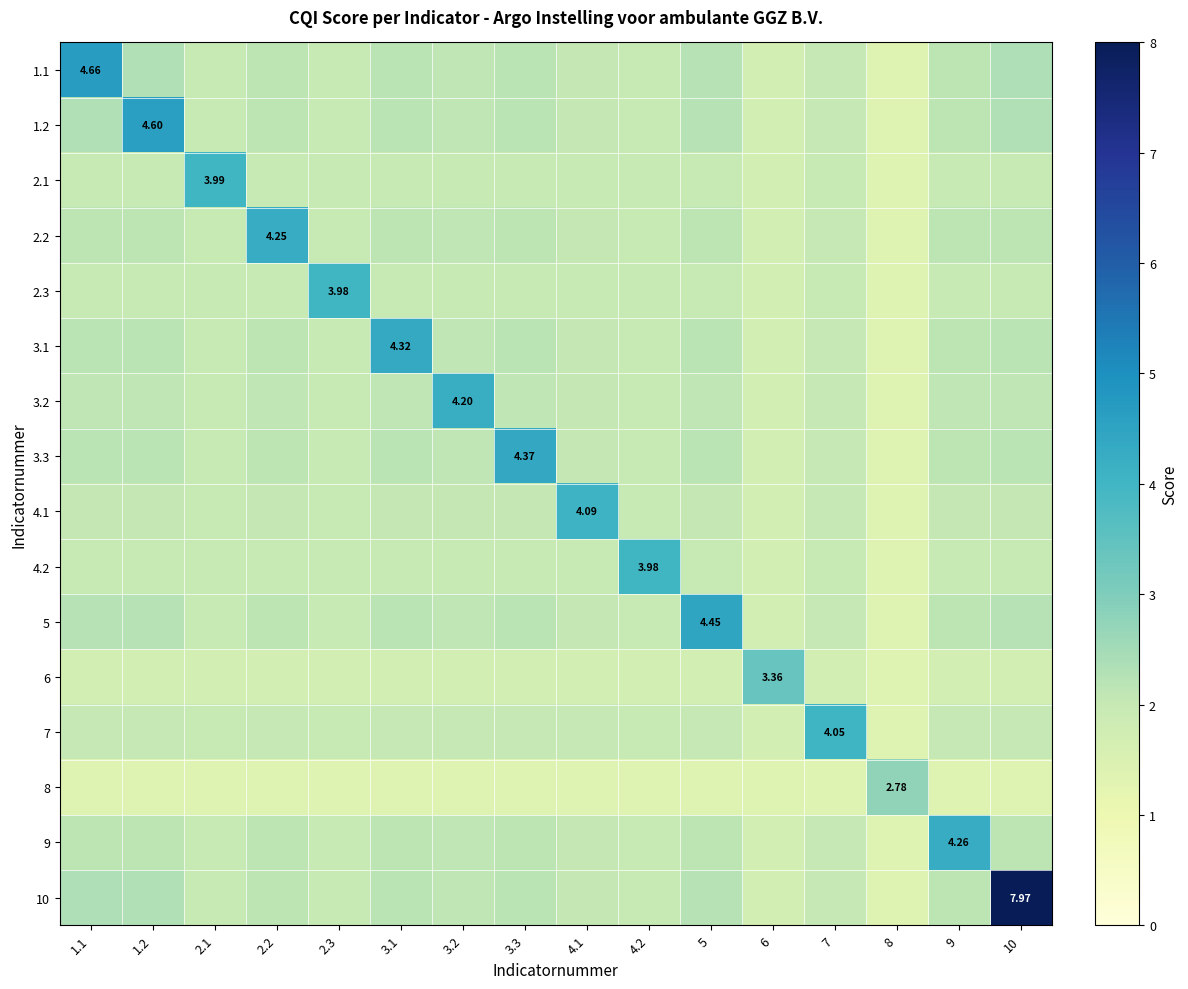

At 3.3, list the series in order from largest to smallest.

3.3, 1.1, 1.2, 5, 10, 3.1, 9, 2.2, 3.2, 4.1, 7, 2.1, 2.3, 4.2, 6, 8